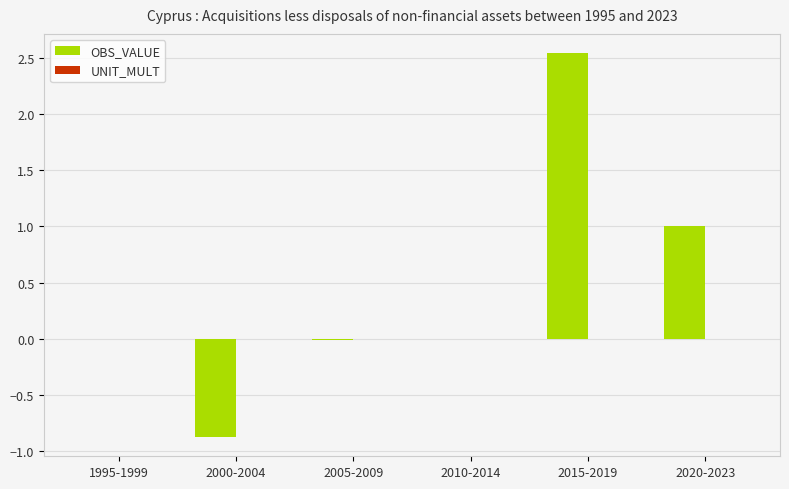

What is the change in value from 2000-2004 to 2015-2019?

+3.4